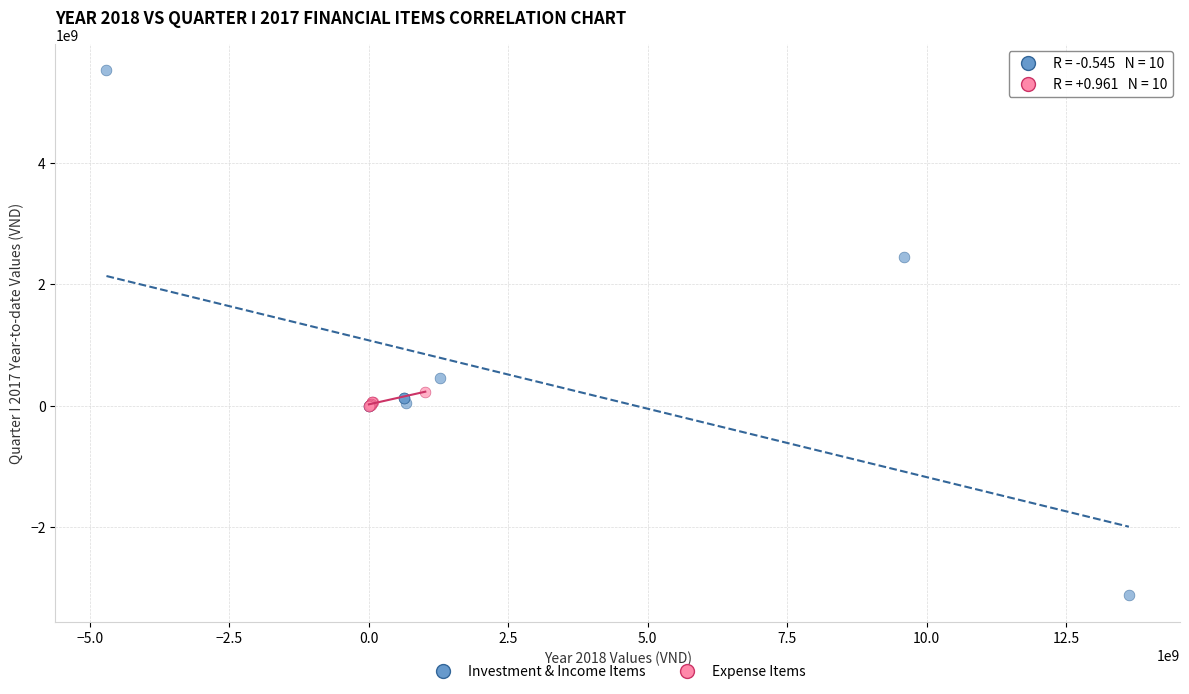

Which series contains the highest Y value?

Investment & Income Items